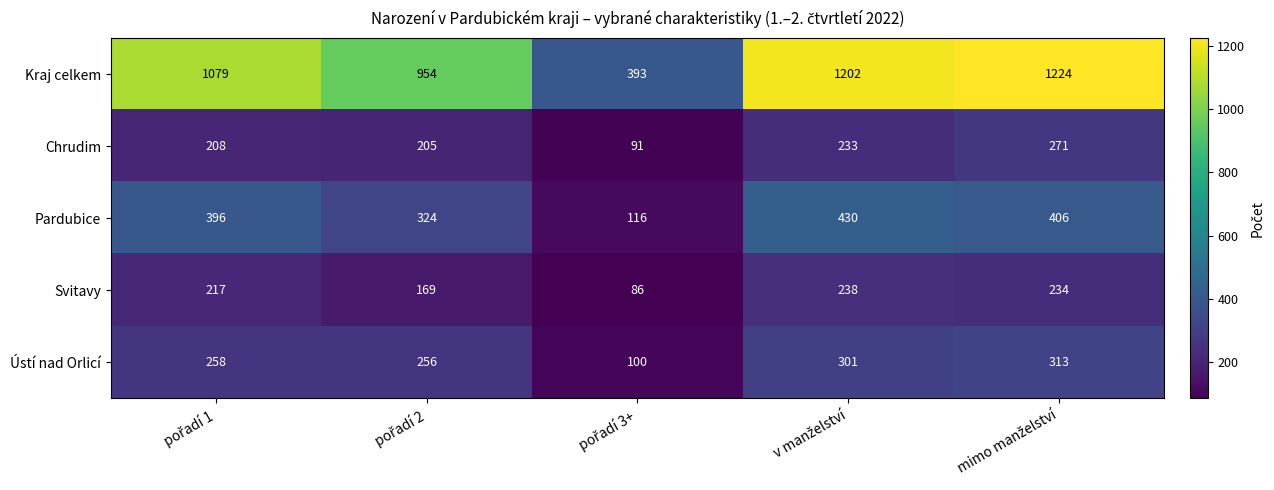

Reading left to right, extract all data points from this chart.

Kraj celkem: 1079	954	393	1202	1224
Chrudim: 208	205	91	233	271
Pardubice: 396	324	116	430	406
Svitavy: 217	169	86	238	234
Ústí nad Orlicí: 258	256	100	301	313